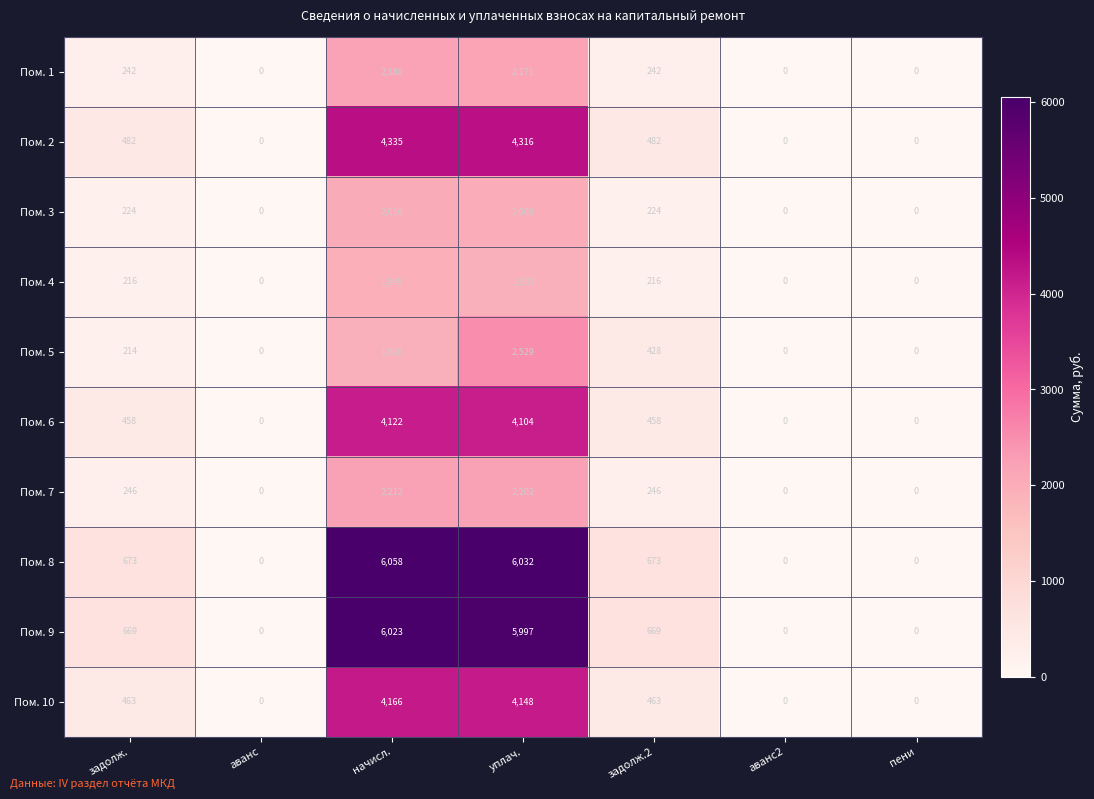

What is the difference between the Пом. 9 values at задолж.2 and аванс2?

669